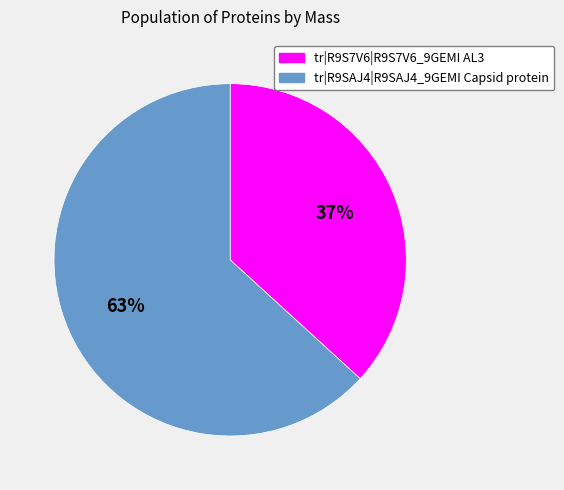

True or false: tr|R9S7V6|R9S7V6_9GEMI AL3 accounts for 44% of the total.

False